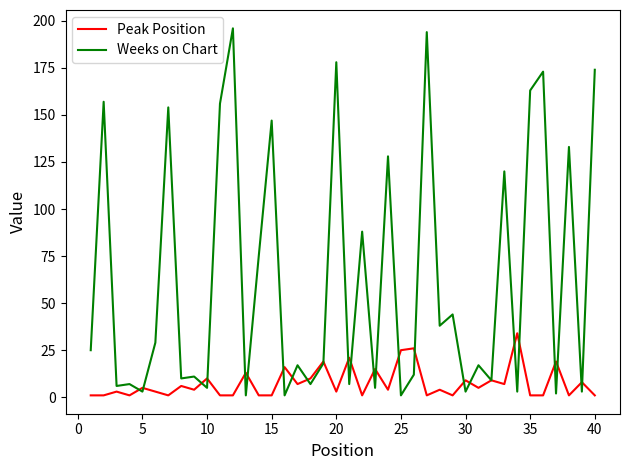

Which series has the largest total across all categories?

Weeks on Chart